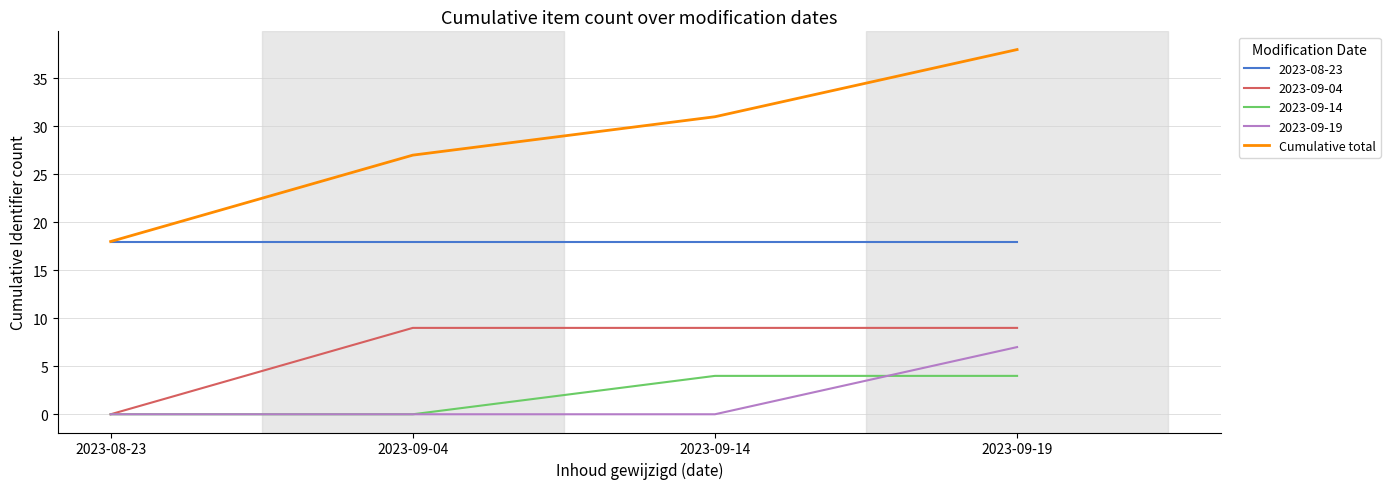

Rank the series at 2023-09-14 from lowest to highest value.

2023-09-19, 2023-09-14, 2023-09-04, 2023-08-23, Cumulative total